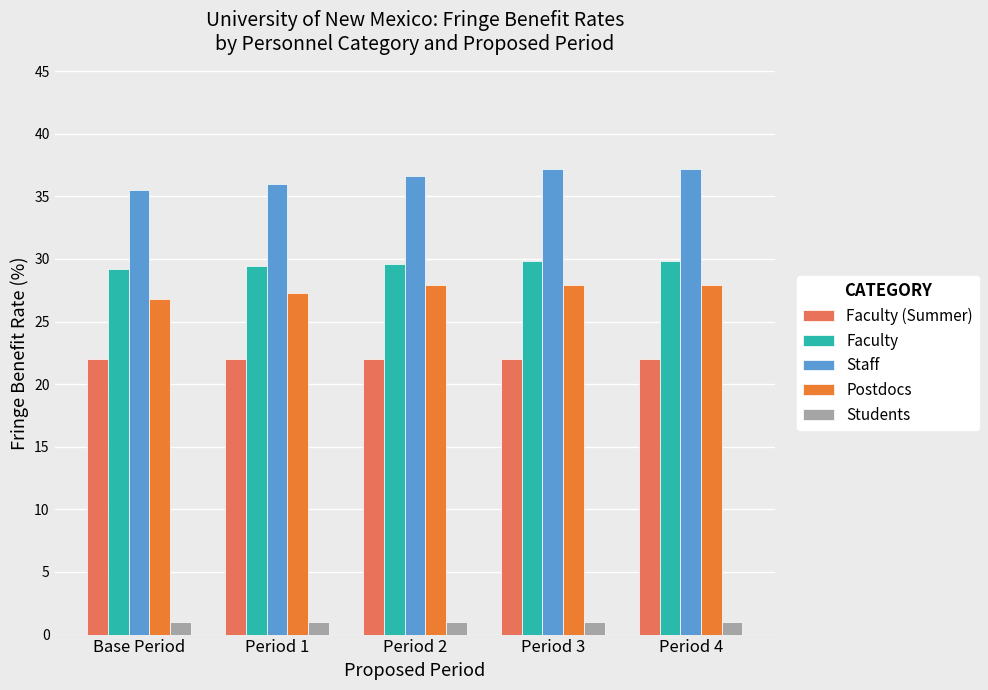

What position from the left is Period 4?

5